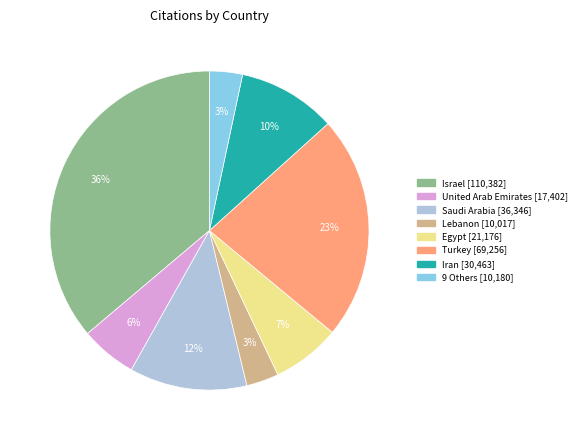

To the nearest percent, what is the difference between the largest and smallest slice percentages?

33%